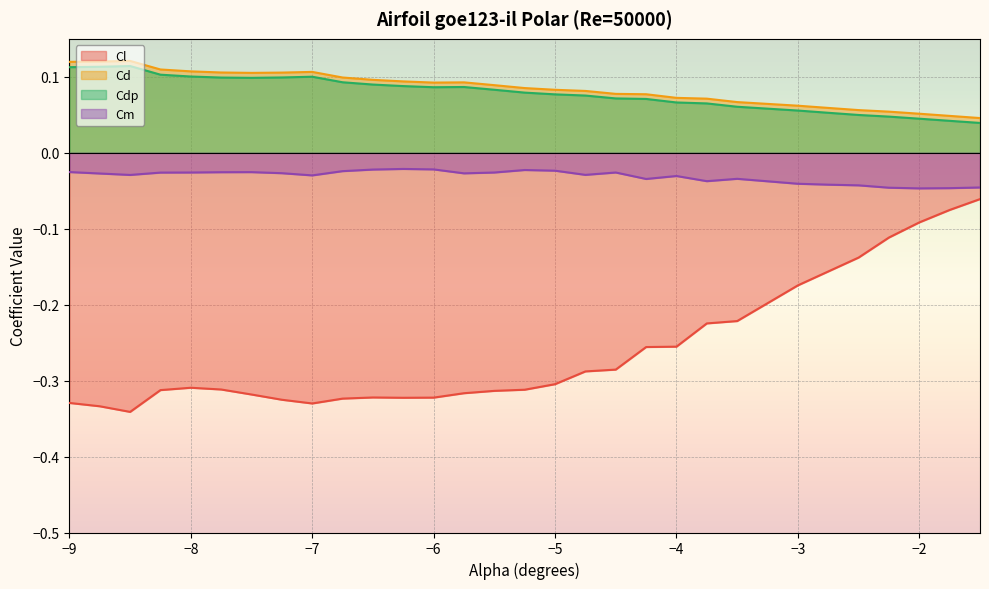

What is the spread (max minus min) of values at -4.5?

0.4